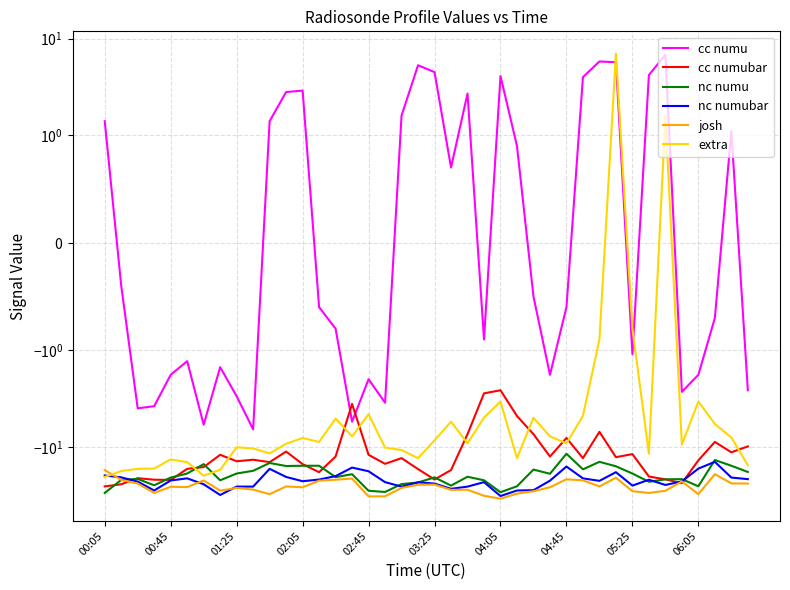

Reading left to right, transcribe all the data shown in this chart.

cc numu: 1.4	-0.4	-4.0	-3.8	-1.8	-1.3	-5.9	-1.5	-3.0	-6.6	1.4	2.8	2.9	-0.6	-0.8	-5.5	-2.0	-3.5	1.6	5.3	4.5	0.7	2.7	-0.9	4.1	0.9	-0.5	-1.8	-0.6	4.0	5.8	5.7	-1.1	4.2	6.8	-2.7	-1.8	-0.7	1.1	-2.6
cc numubar: -25.7	-24.4	-21.1	-21.9	-22.0	-16.9	-16.2	-12.1	-14.1	-13.6	-14.4	-11.2	-15.1	-18.3	-12.6	-3.6	-12.1	-15.0	-13.1	-17.0	-21.8	-17.4	-7.4	-2.8	-2.6	-4.8	-7.4	-12.6	-8.1	-13.1	-7.0	-12.8	-11.9	-20.3	-21.7	-23.8	-13.8	-8.9	-11.4	-9.9
nc numu: -30.0	-22.0	-21.5	-25.0	-20.8	-18.9	-15.1	-22.2	-18.9	-17.7	-14.7	-15.8	-15.7	-15.7	-20.6	-19.2	-28.5	-29.3	-24.3	-23.4	-20.7	-25.2	-20.4	-22.2	-29.5	-25.6	-17.2	-19.0	-11.8	-17.1	-14.3	-15.9	-18.9	-23.0	-21.7	-21.6	-25.6	-13.7	-15.7	-18.2
nc numubar: -19.8	-20.7	-22.9	-28.3	-22.3	-21.2	-24.4	-31.5	-25.8	-25.8	-16.9	-20.5	-22.7	-21.8	-20.1	-16.4	-17.9	-23.2	-25.8	-23.3	-24.0	-27.2	-25.8	-23.2	-32.3	-28.3	-28.1	-22.4	-16.0	-21.2	-22.5	-18.3	-25.2	-21.9	-24.8	-22.8	-16.8	-14.3	-20.8	-21.6
josh: -17.4	-22.0	-24.0	-30.0	-25.9	-26.1	-22.3	-28.4	-26.6	-27.7	-30.9	-25.7	-26.2	-22.4	-21.9	-21.3	-32.6	-32.5	-26.6	-24.7	-24.6	-27.9	-27.8	-32.1	-34.4	-30.5	-28.8	-26.2	-21.7	-22.2	-25.7	-20.9	-28.8	-30.0	-28.5	-22.8	-30.9	-19.2	-23.9	-24.0
extra: -20.5	-17.8	-16.9	-16.8	-13.5	-14.4	-19.9	-17.3	-10.1	-10.4	-11.7	-9.3	-8.1	-8.9	-5.1	-7.8	-4.6	-10.2	-10.8	-13.1	-8.6	-5.5	-9.2	-5.0	-3.4	-13.1	-5.0	-7.8	-9.2	-4.8	-0.9	7.0	-0.8	-11.8	1.6	-9.5	-3.4	-5.8	-8.0	-15.5